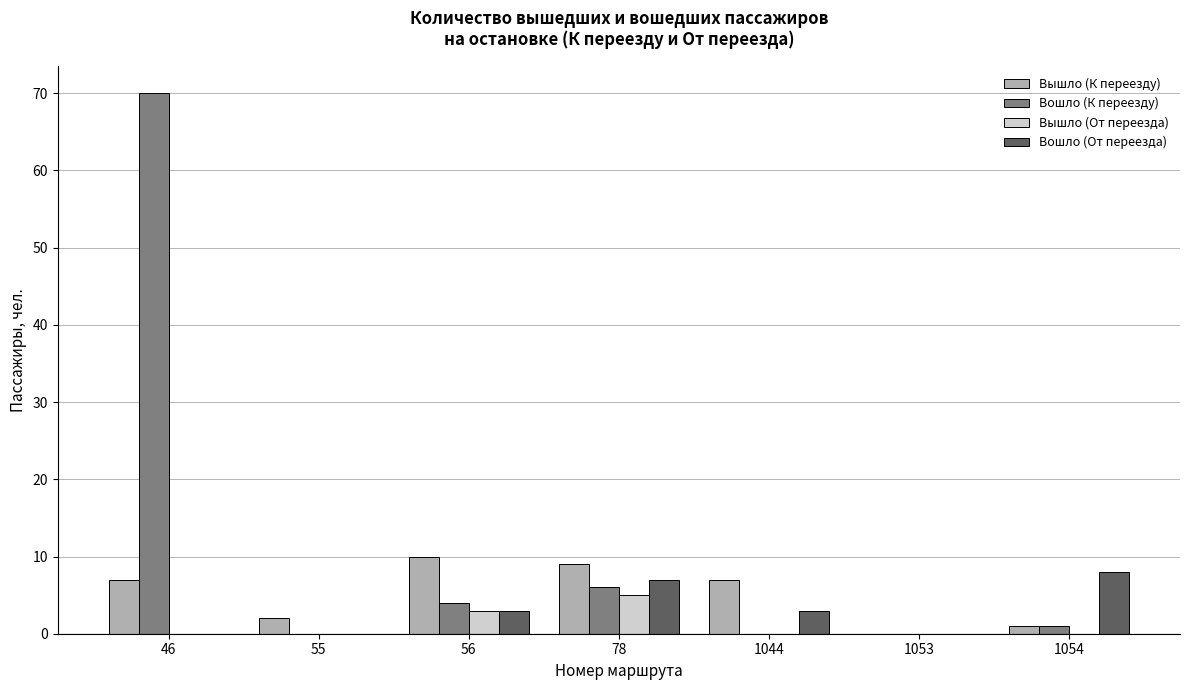

Are the bars horizontal?

No